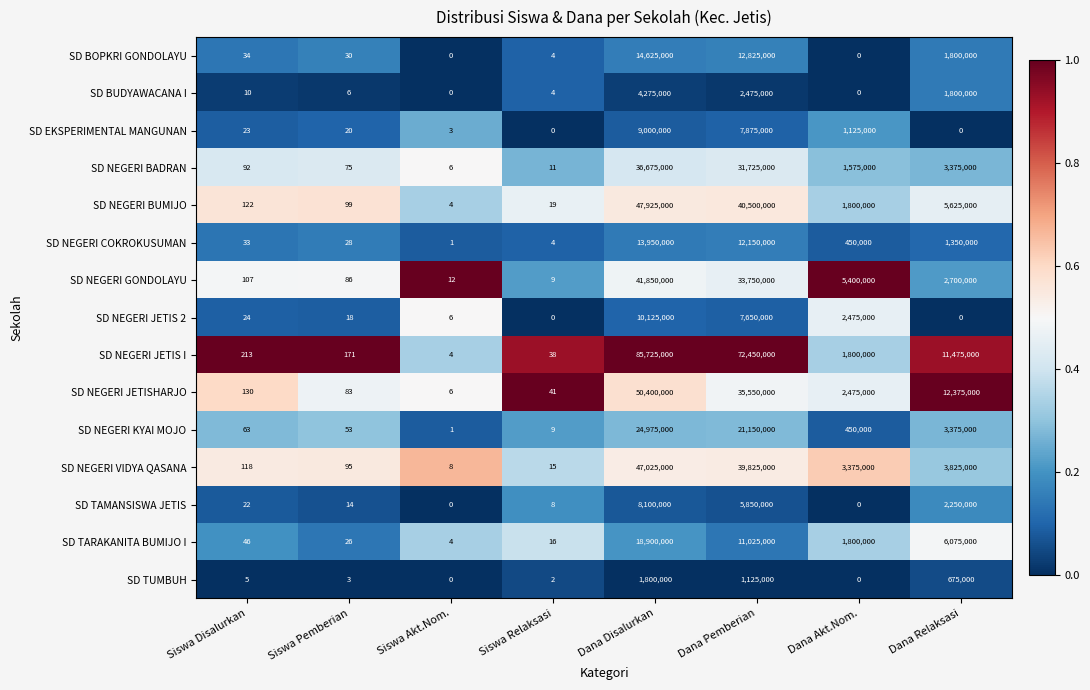

What is the maximum value shown in the chart?

85725000